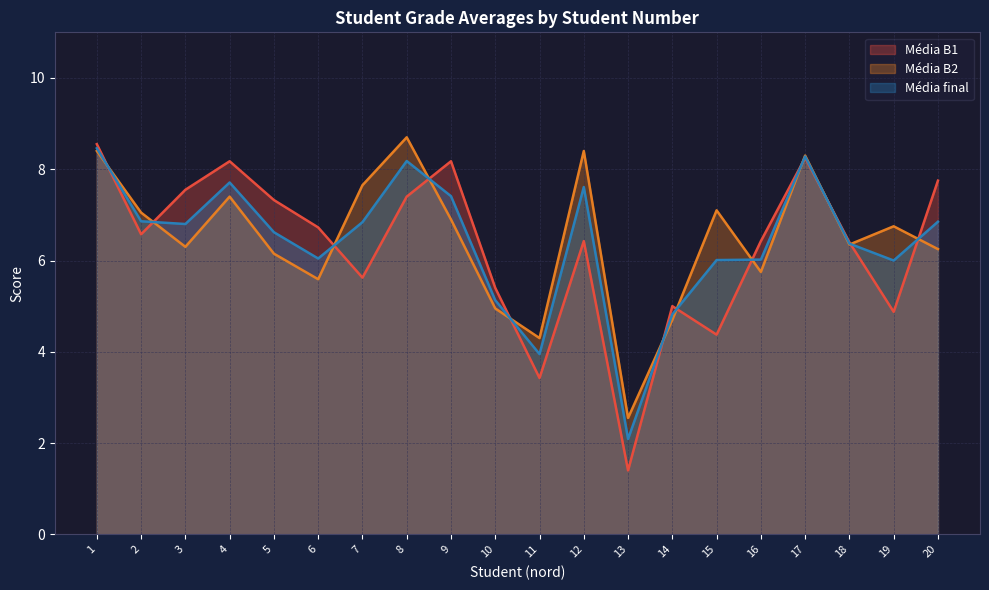

What is the value of the Média B2 point at the 5th from the left?

6.2